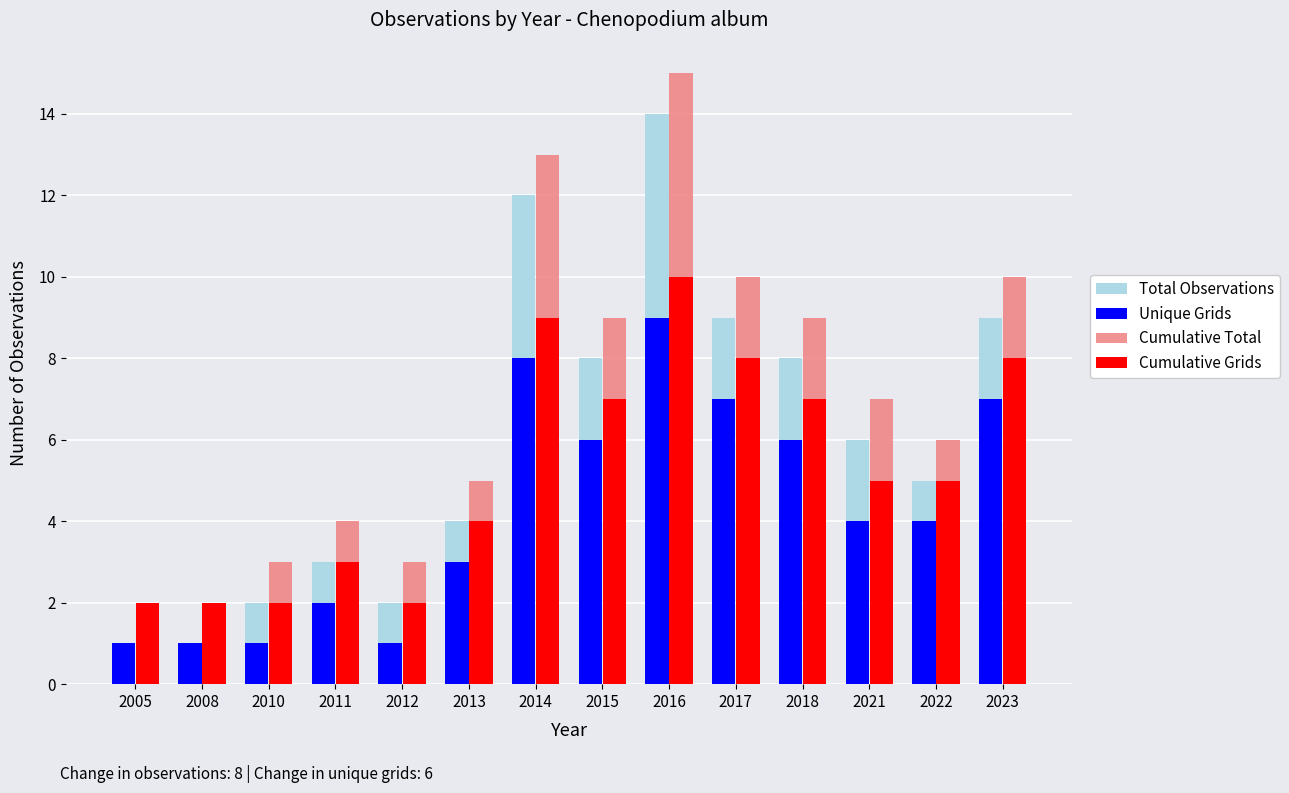

Which label corresponds to the largest value in the chart?

2016